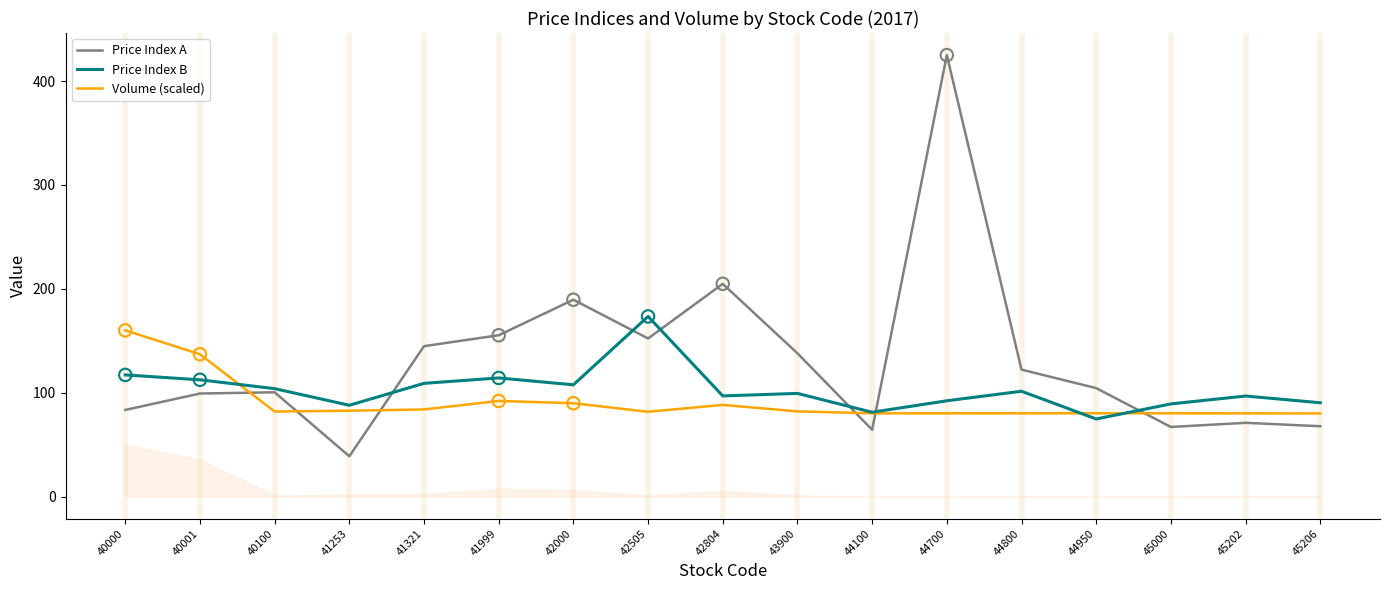

Which series has the largest Y range (max minus min)?

Price Index A